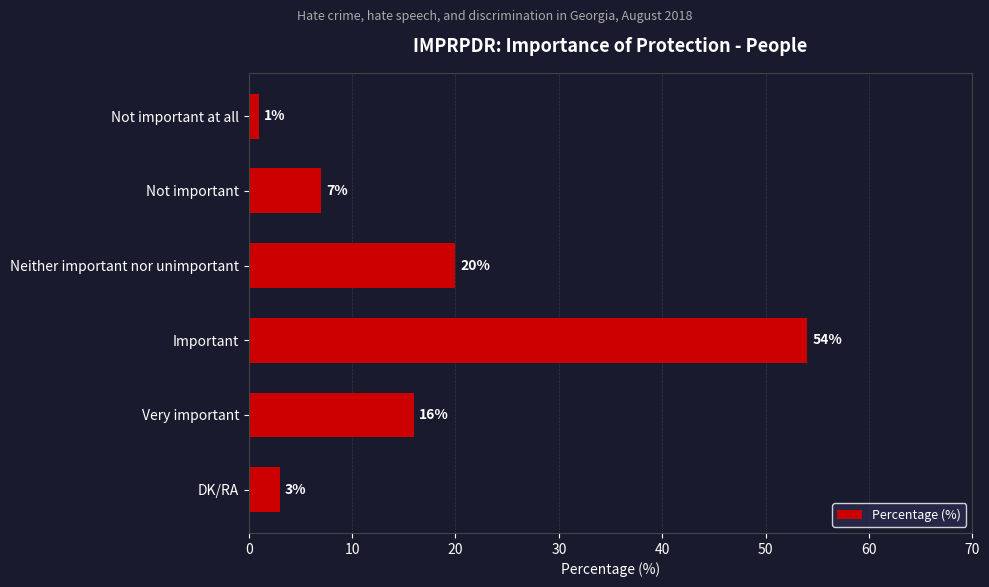

Reading top to bottom, what are all the values shown in this chart?

Not important at all=1	Not important=7	Neither important nor unimportant=20	Important=54	Very important=16	DK/RA=3